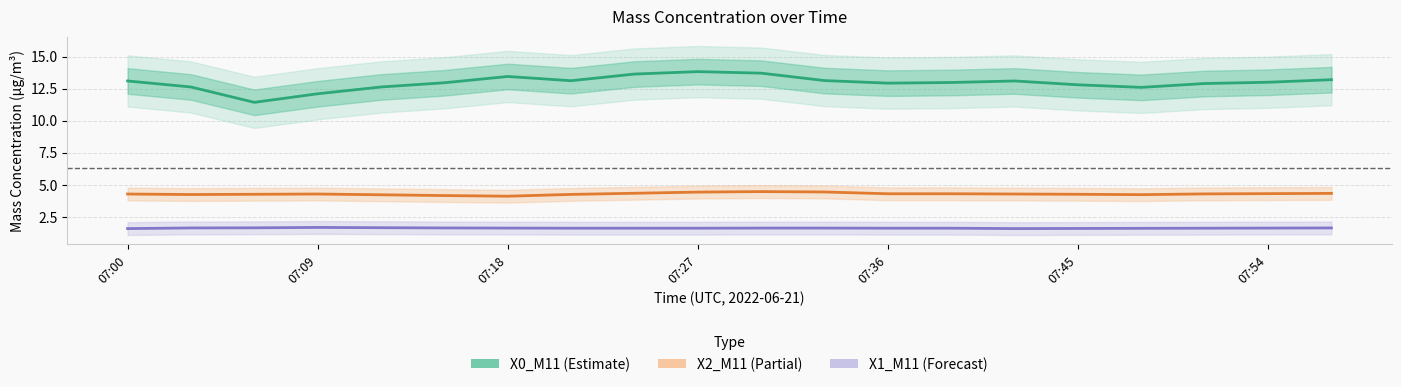

What is the value of the X1_M11 (Forecast) point at the 16th from the left?

1.6